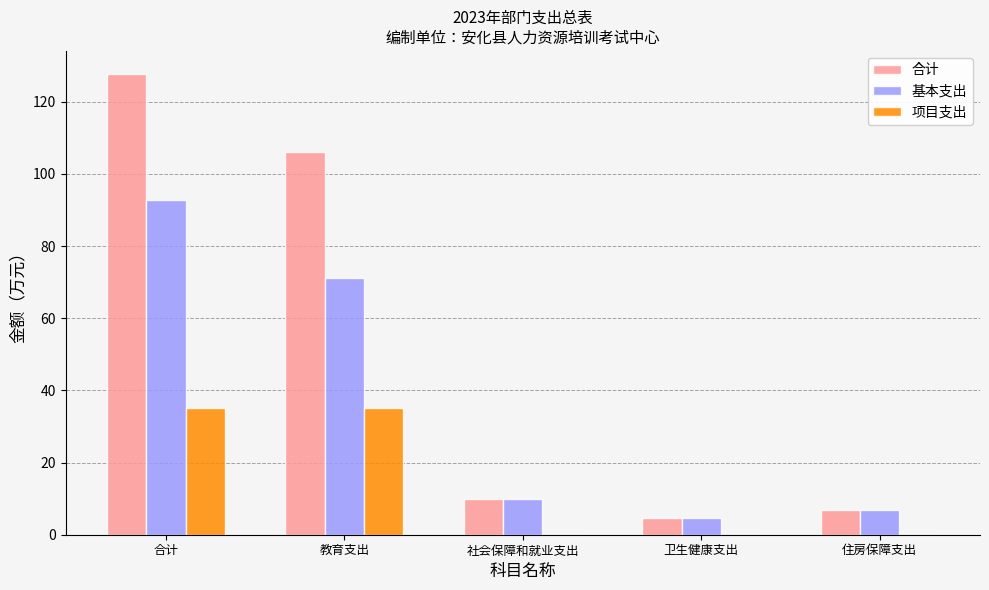

Which series has the largest total across all categories?

合计